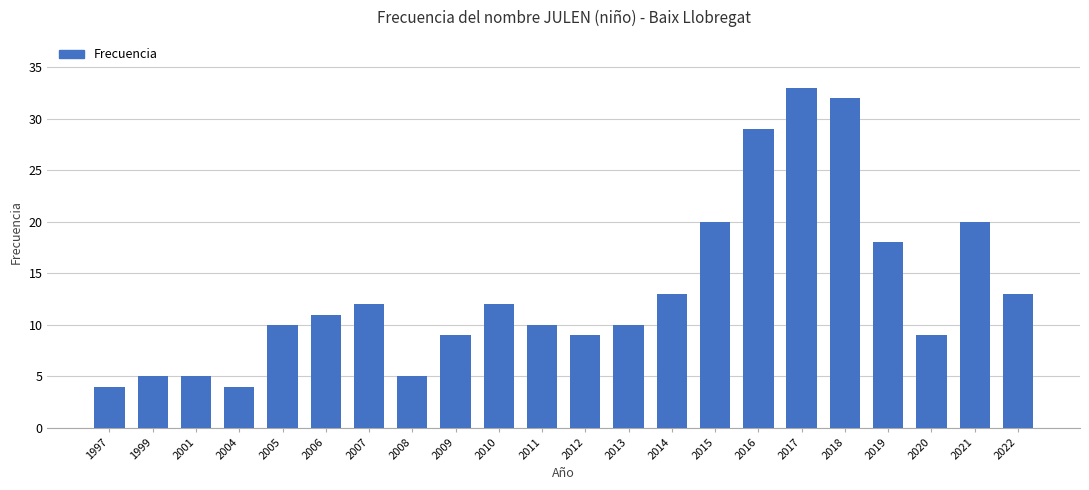

What is the ratio of the value at 2018 to the value at 2010?

2.7